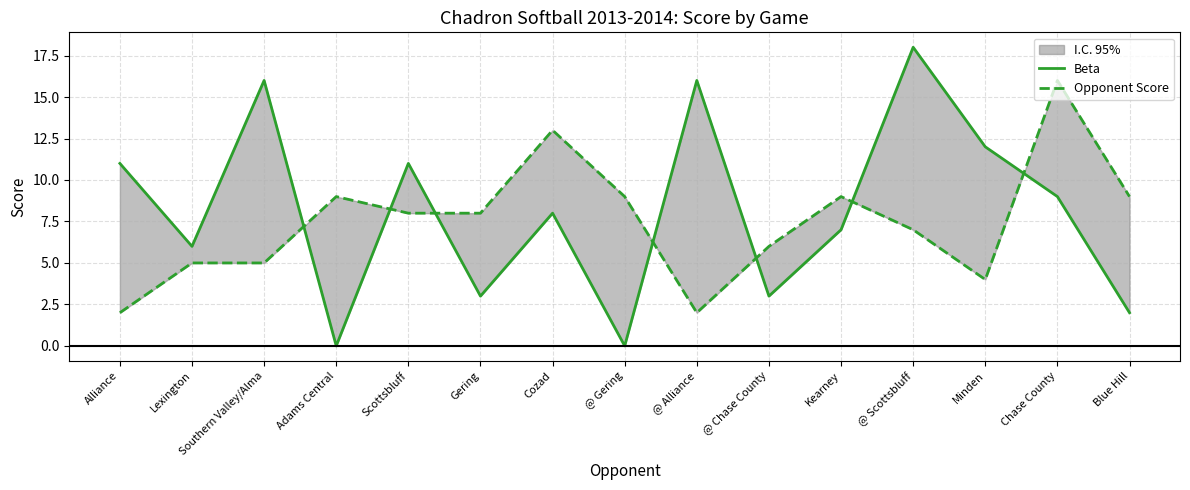

What is the spread (max minus min) of values at Southern Valley/Alma?

11